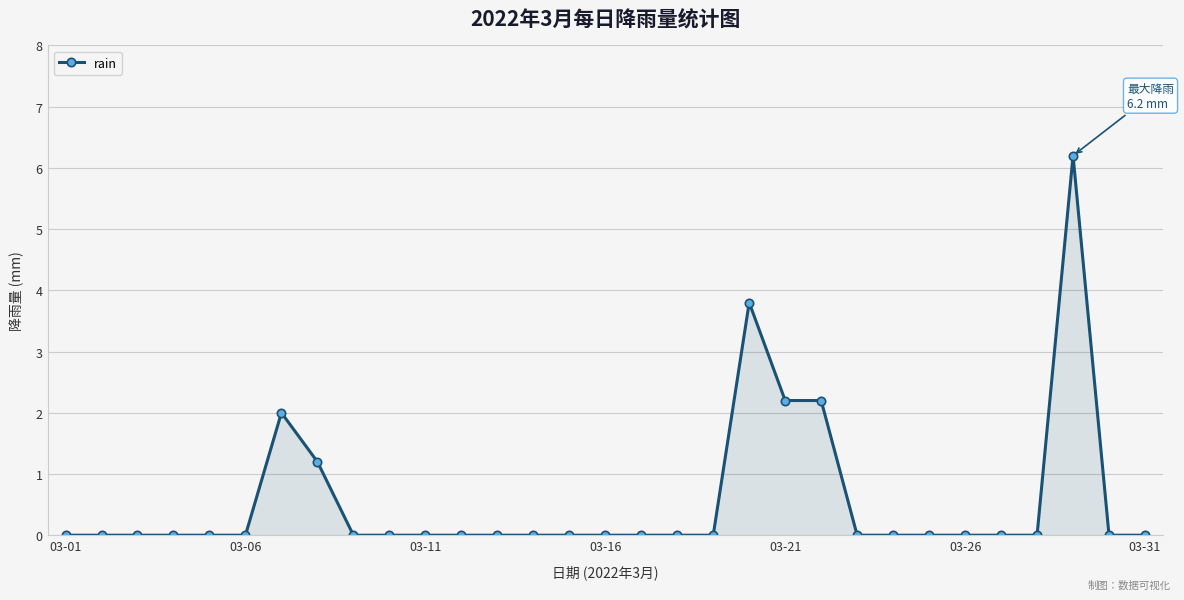

True or false: there are more than 0 points higher than both neighbors.

True